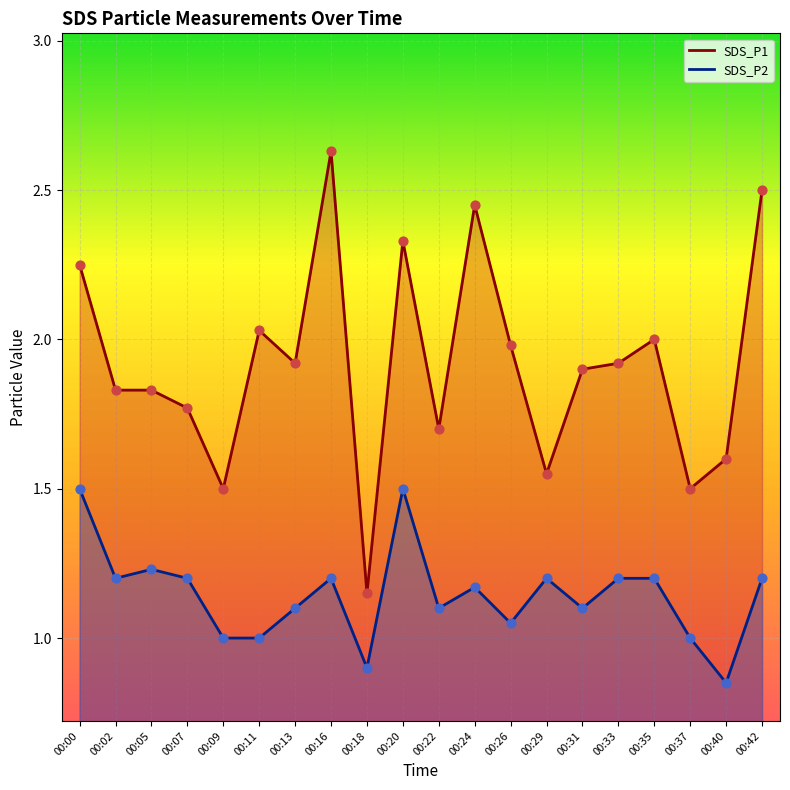

Which series contains the highest Y value?

SDS_P1